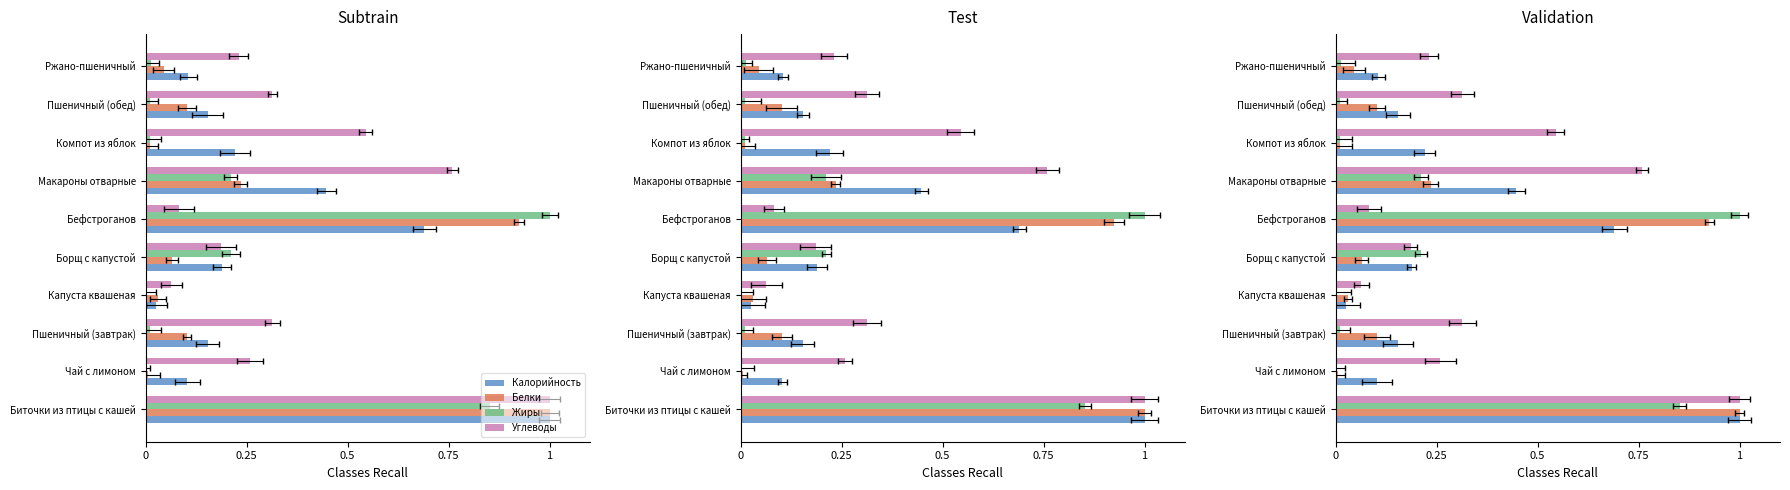

Reading left to right, extract all data points from this chart.

Калорийность: 1.0	0.1	0.2	0.0	0.2	0.7	0.4	0.2	0.2	0.1
Белки: 1.0	0.0	0.1	0.0	0.1	0.9	0.2	0.0	0.1	0.0
Жиры: 0.9	0.0	0.0	0.0	0.2	1.0	0.2	0.0	0.0	0.0
Углеводы: 1.0	0.3	0.3	0.1	0.2	0.1	0.8	0.5	0.3	0.2